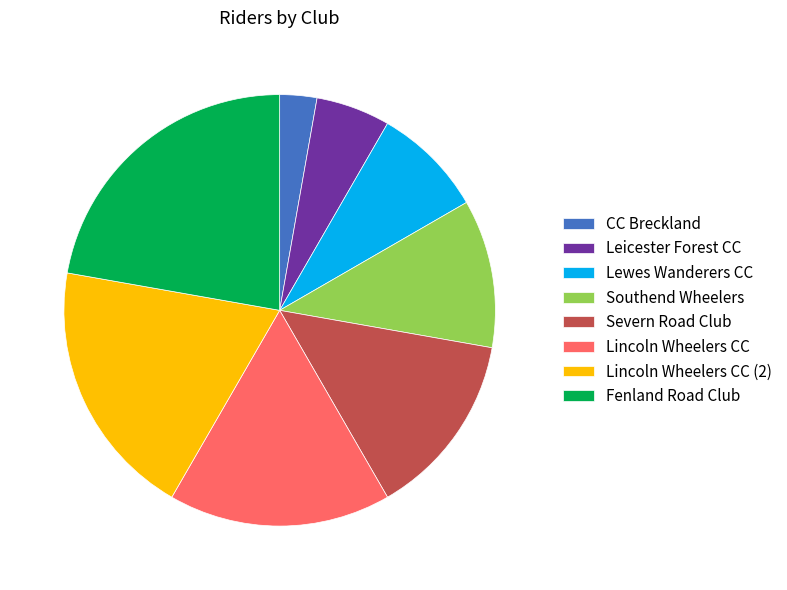

Which has a higher value, Lincoln Wheelers CC or Severn Road Club?

Lincoln Wheelers CC